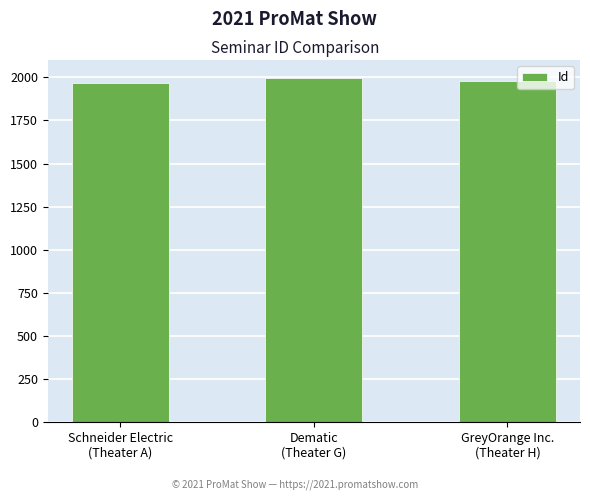

How many data points are less than 1980?

1